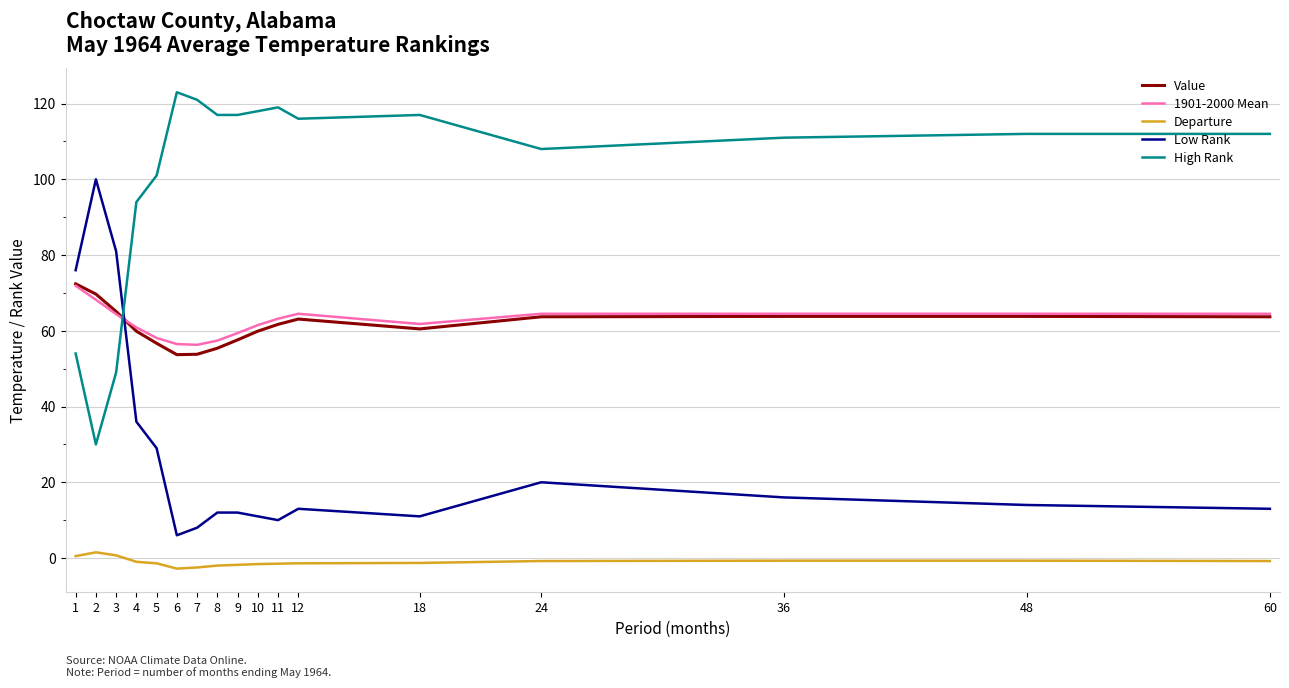

True or false: Departure and Value intersect in this chart.

False